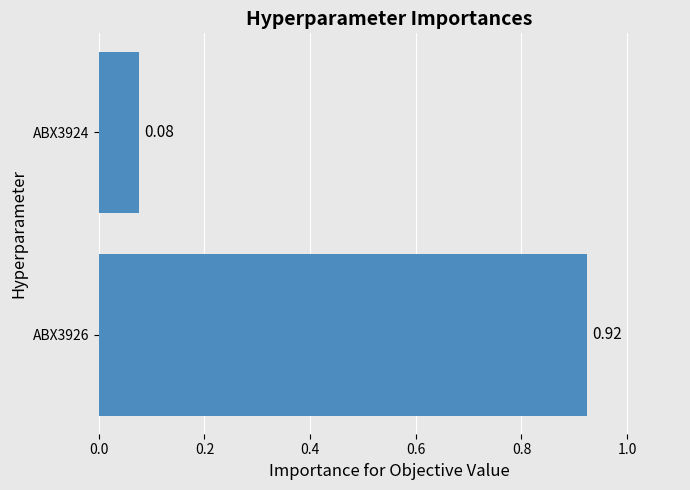

What is the change in value from ABX3926 to ABX3924?

-0.8